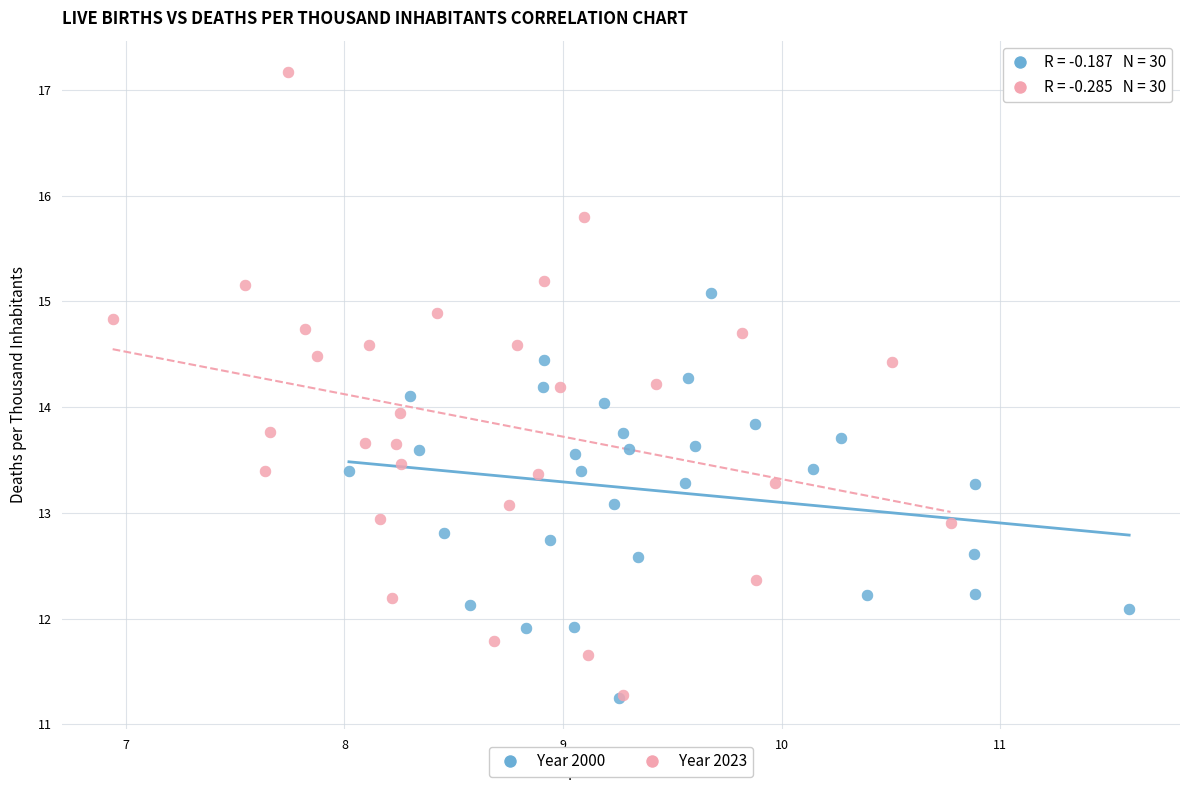

Which series contains the highest Y value?

Year 2023